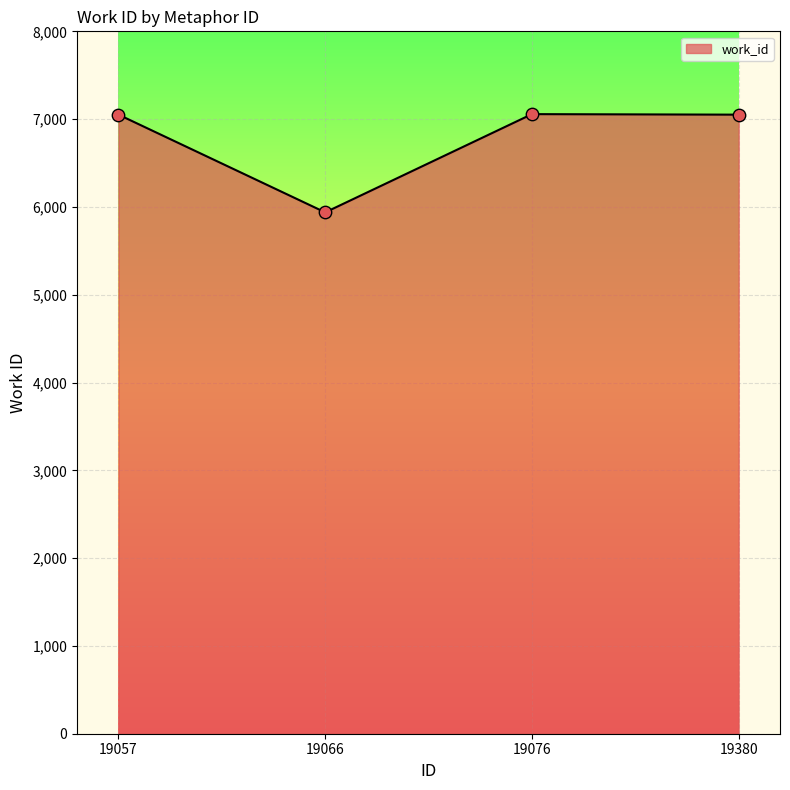

Between 19066 and 19076, which is larger?

19076